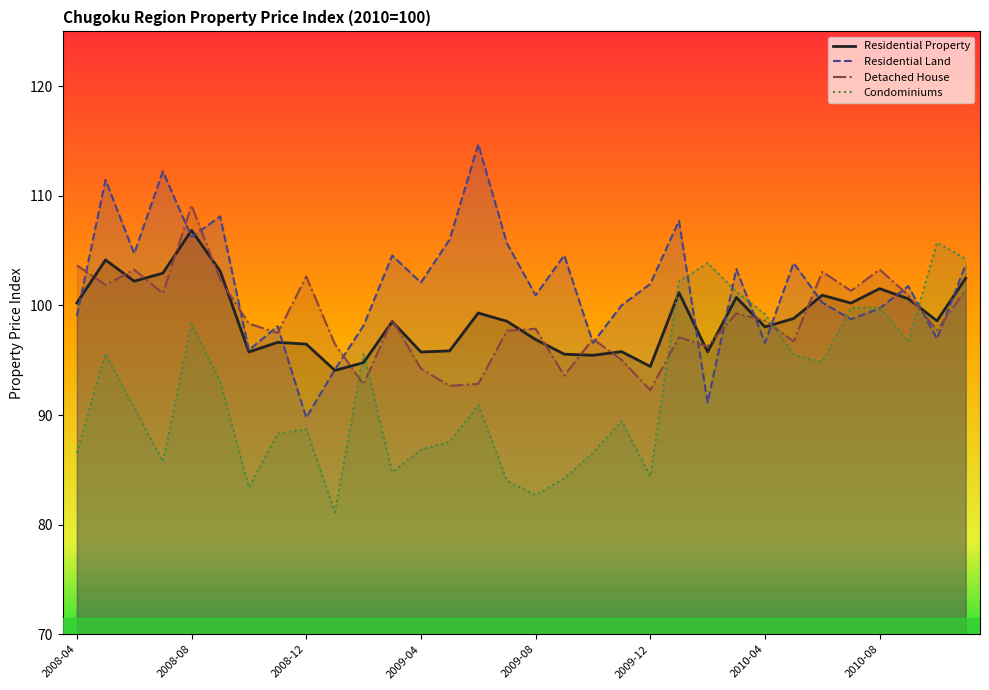

What is the total value across all series at 2008-12?

377.6